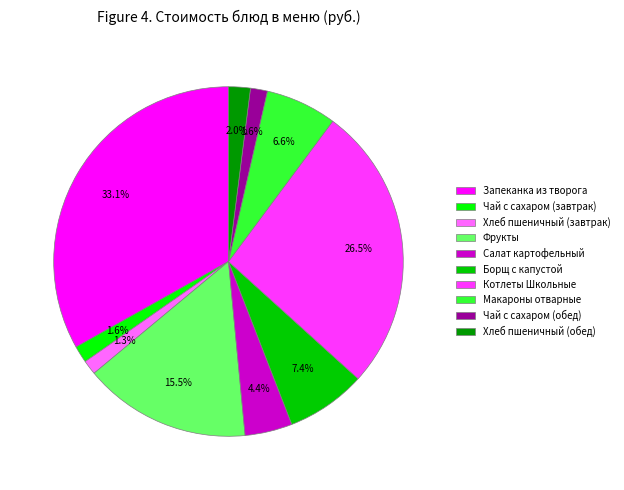

Does Запеканка из творога account for over 50% of the chart?

No